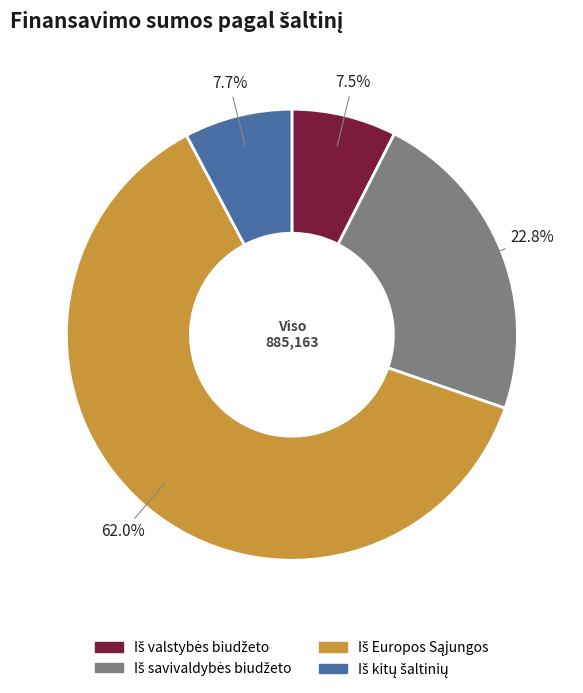

Is there a majority slice in this chart?

Yes